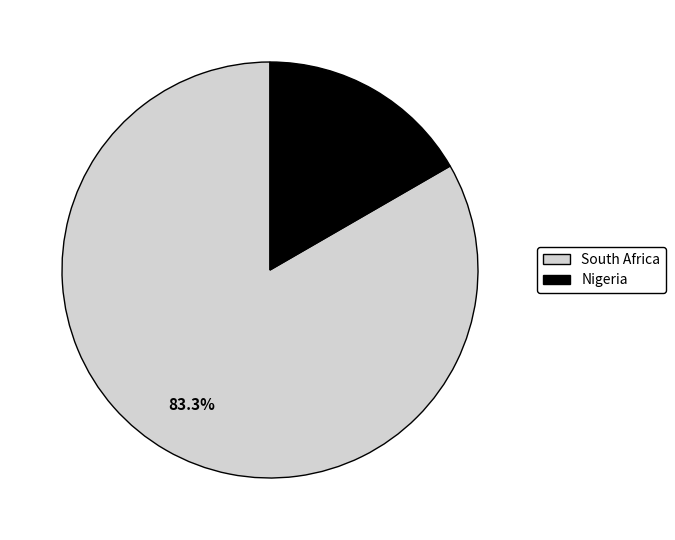

How many segments does this pie chart have?

2